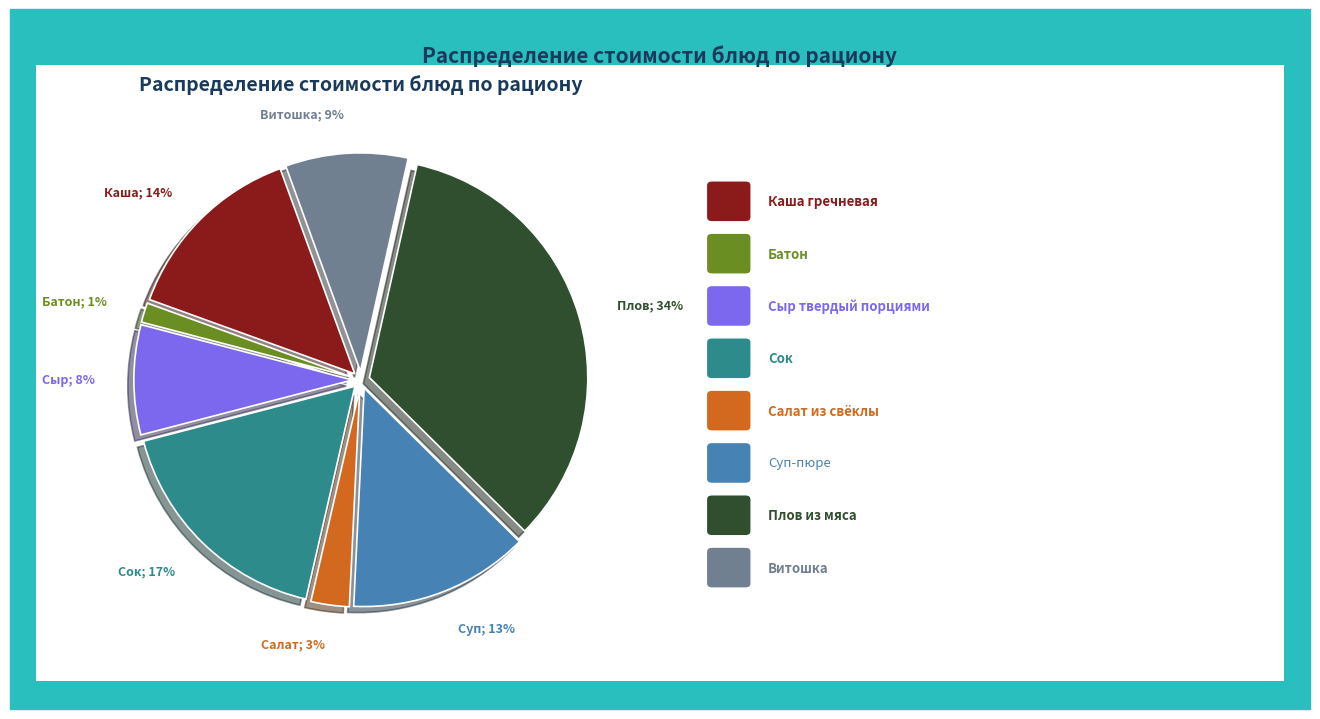

To the nearest percent, what is the average slice percentage?

12%